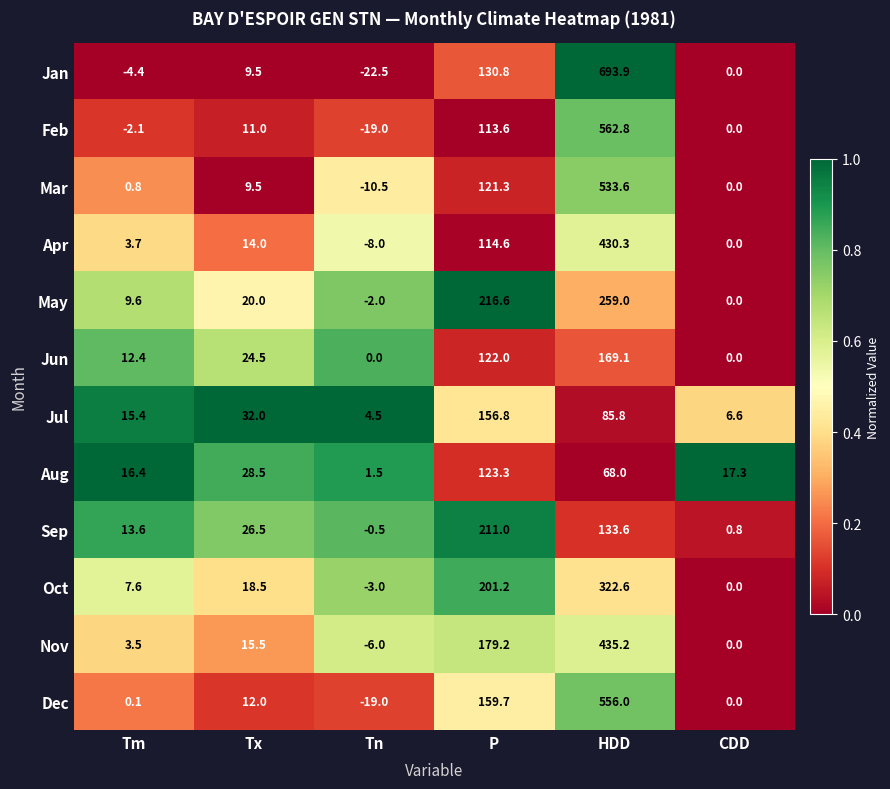

What is the sum of the Apr values at HDD and Tn?

422.3